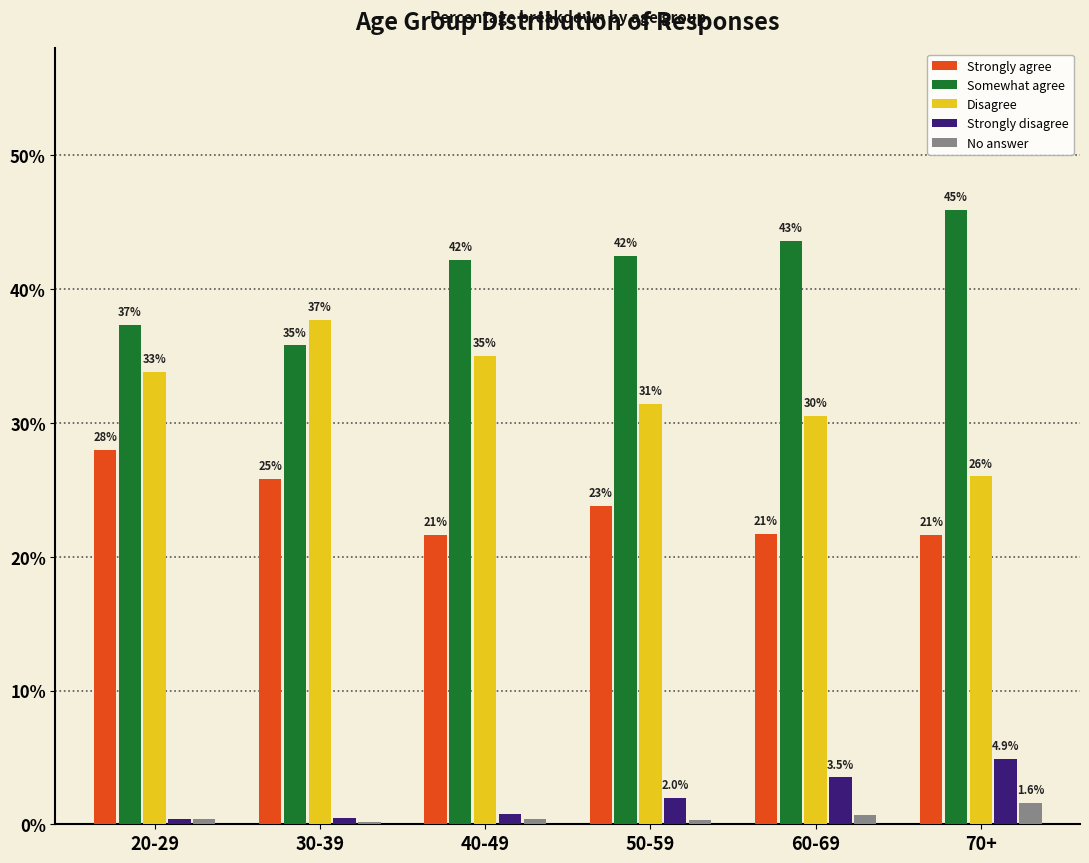

Which series has the largest range (max minus min)?

Disagree